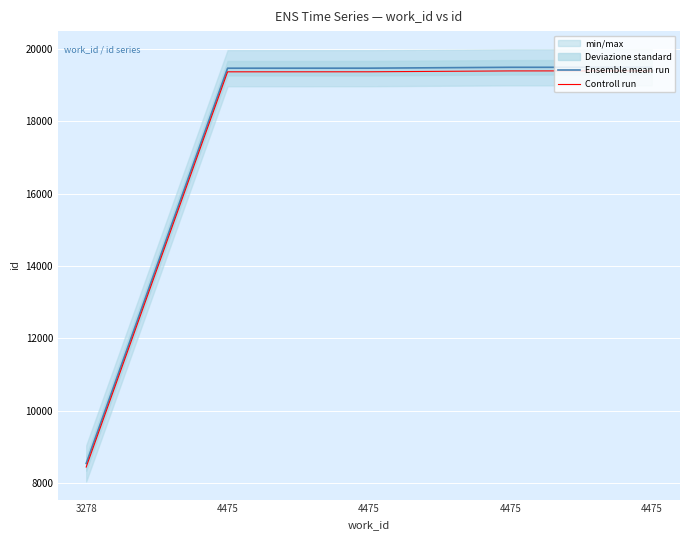

Between 3278 and 4475, which is larger?

4475